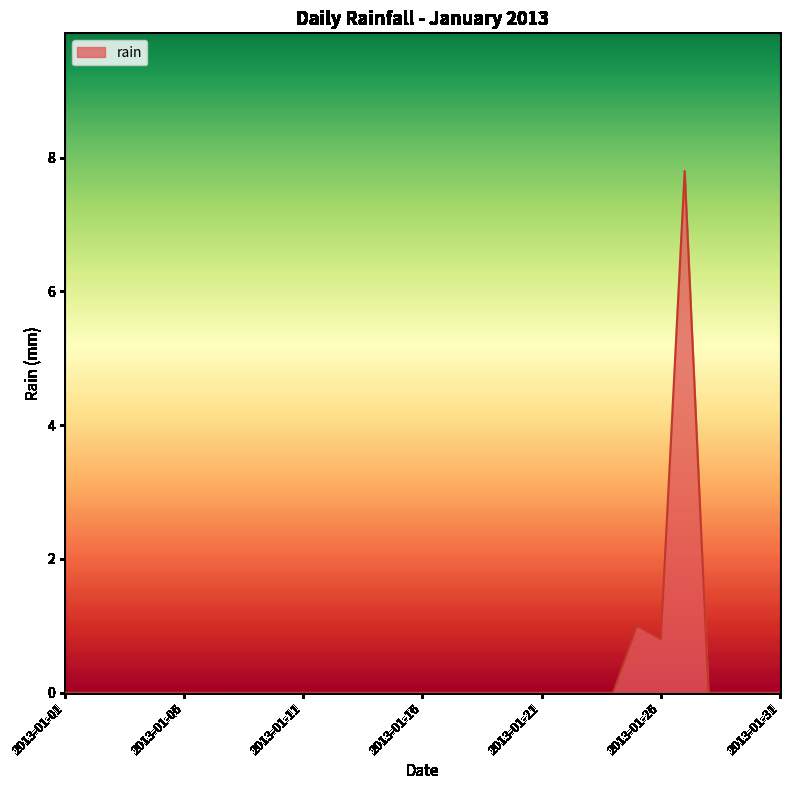

What is the maximum value shown in the chart?

7.8